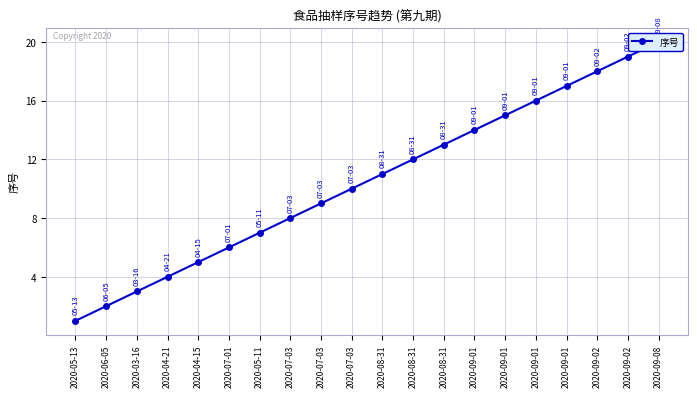

Reading right to left, extract all data points from this chart.

20	19	18	17	16	15	14	13	12	11	10	9	8	7	6	5	4	3	2	1